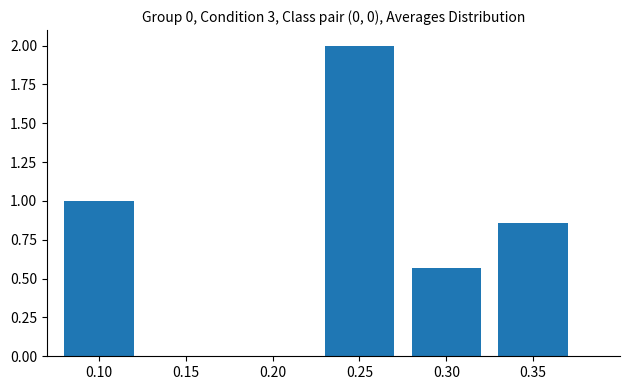

At which category does the chart reach its peak across all series?

0.25